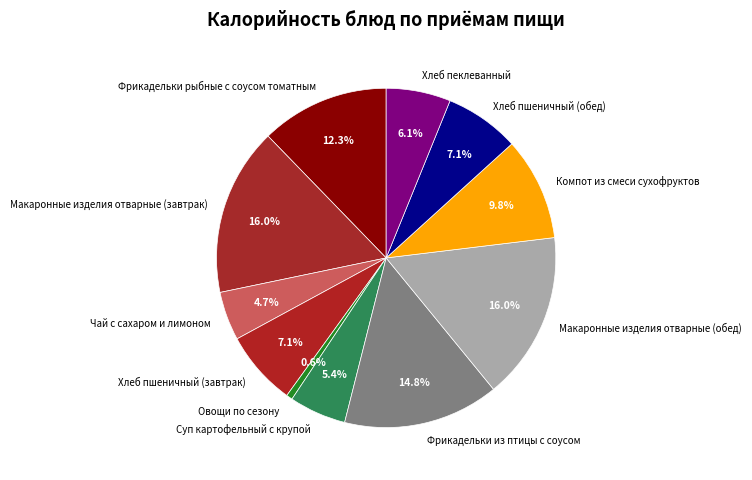

Between Суп картофельный с крупой and Хлеб пеклеванный, which is larger?

Хлеб пеклеванный